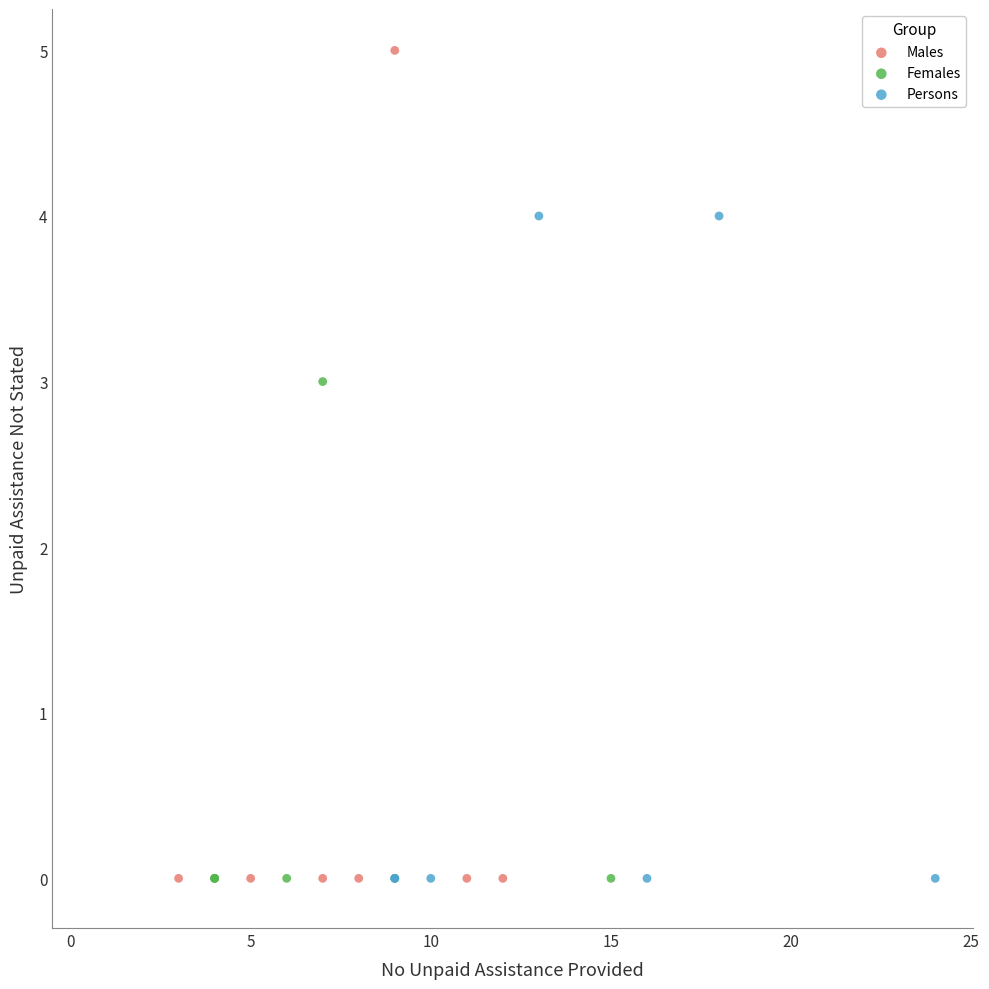

Which series contains the highest Y value?

Males